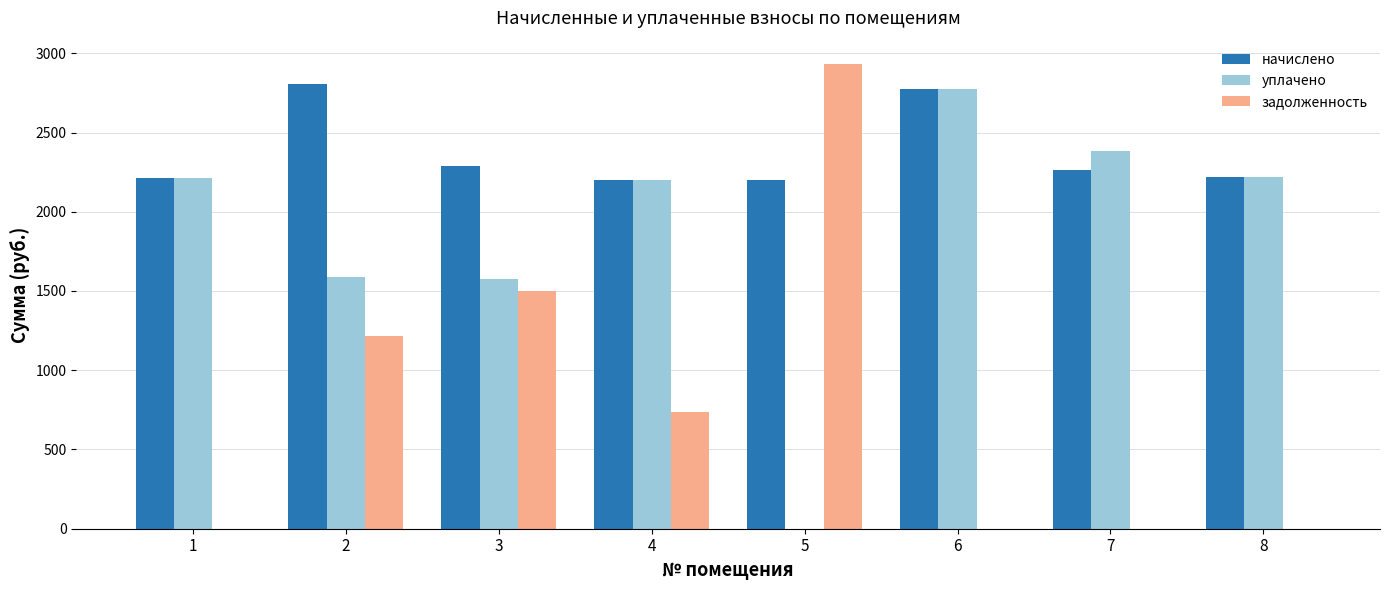

Is it true that уплачено equals 536.9 at 4?

False